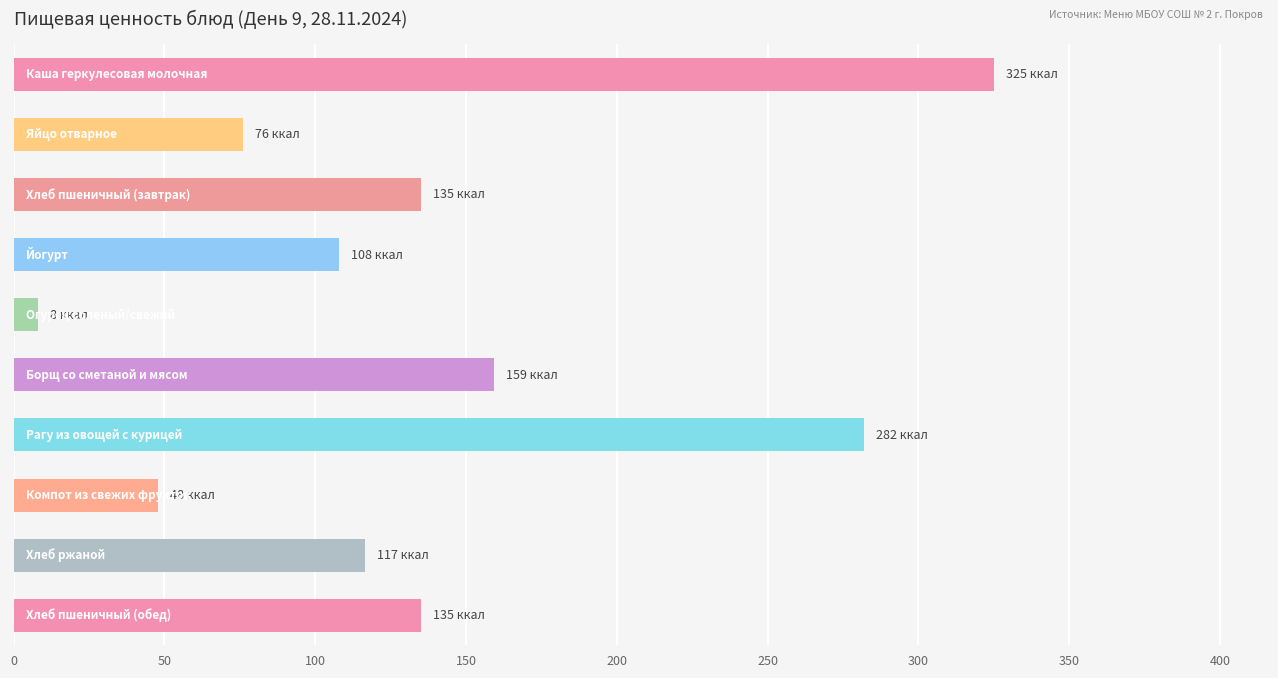

What is the value of the 1st bar from the top?

325.0